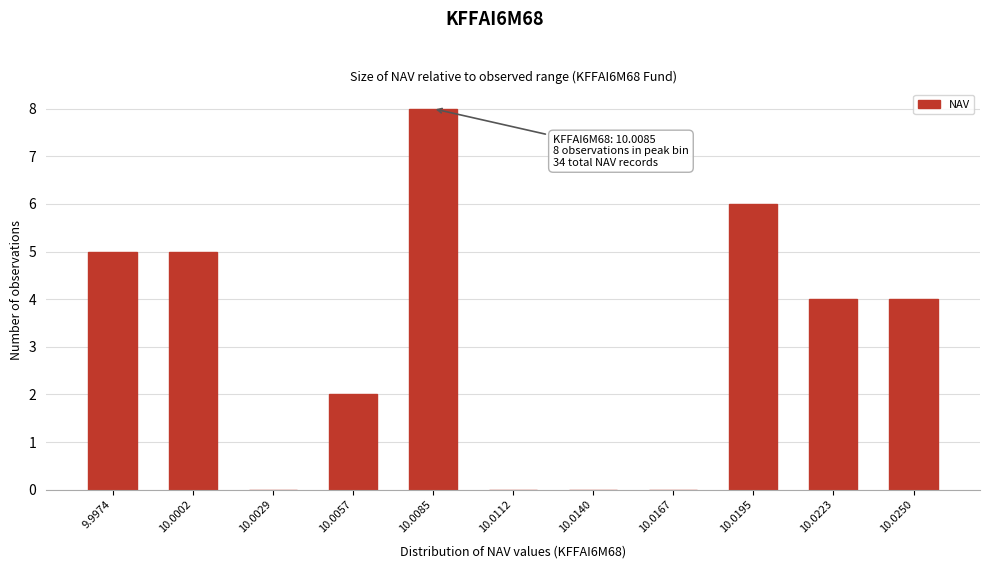

Reading left to right, extract all data points from this chart.

9.9974=5	10.0002=5	10.0029=0	10.0057=2	10.0085=8	10.0112=0	10.0140=0	10.0167=0	10.0195=6	10.0223=4	10.0250=4